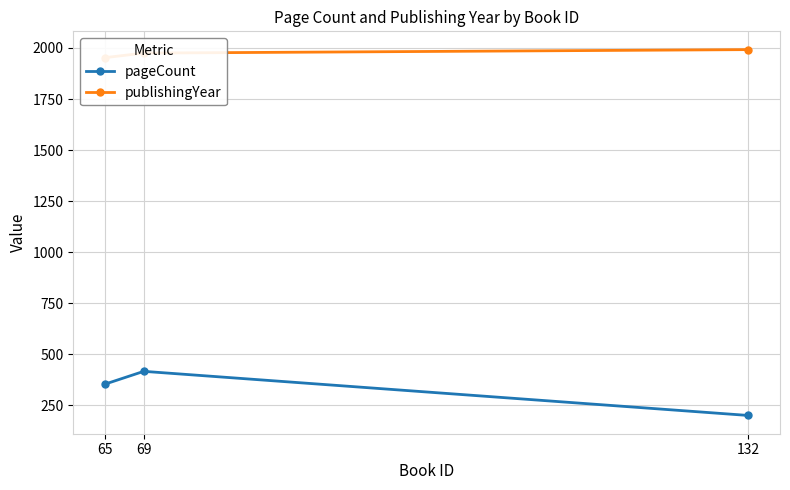

What is the sum of the pageCount values at 132 and 65?

554